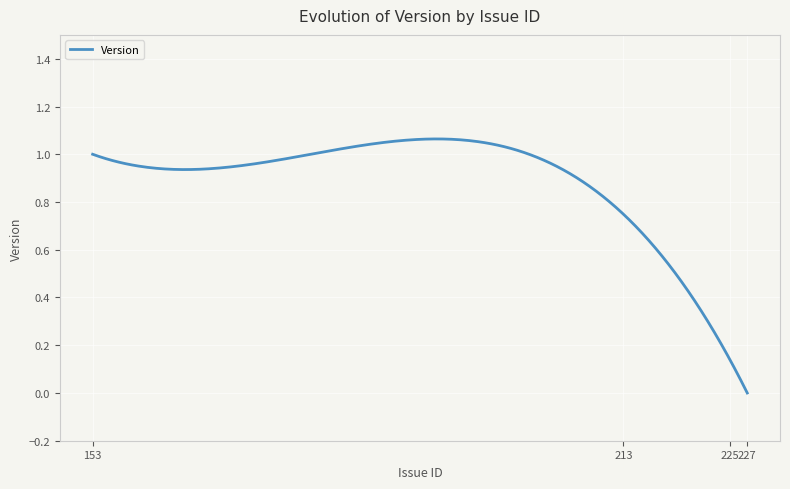

How many lines are shown in the chart?

1